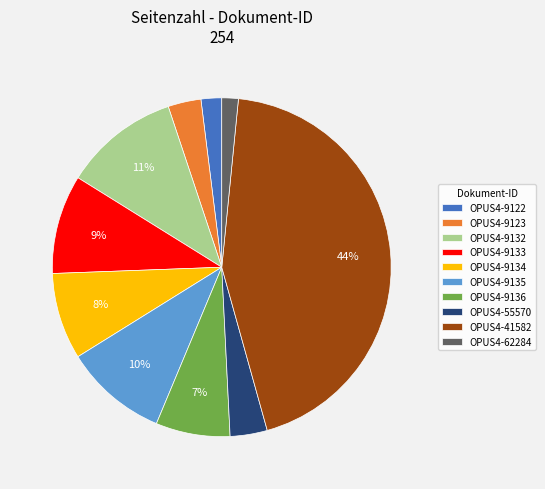

Between OPUS4-41582 and OPUS4-9122, which is larger?

OPUS4-41582